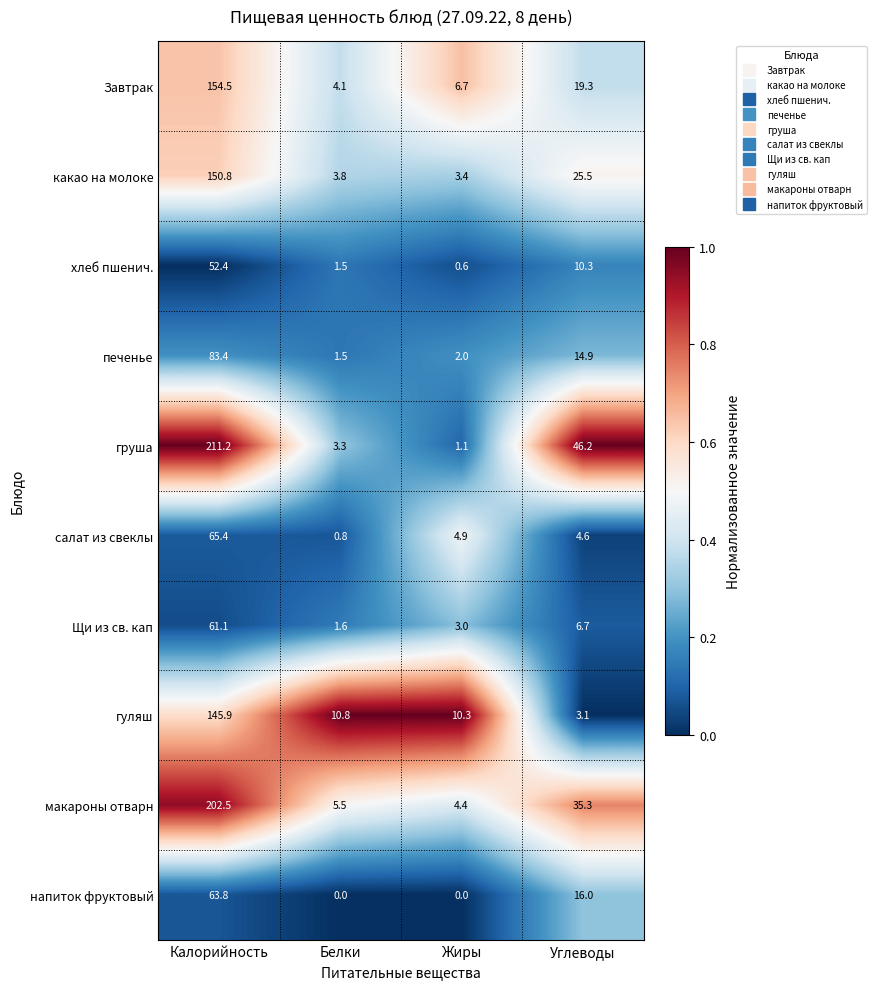

Which label corresponds to the largest value in the chart?

Калорийность